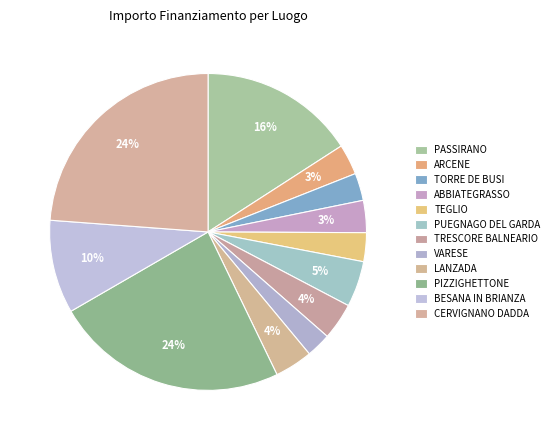

Count the number of slices in the pie.

12